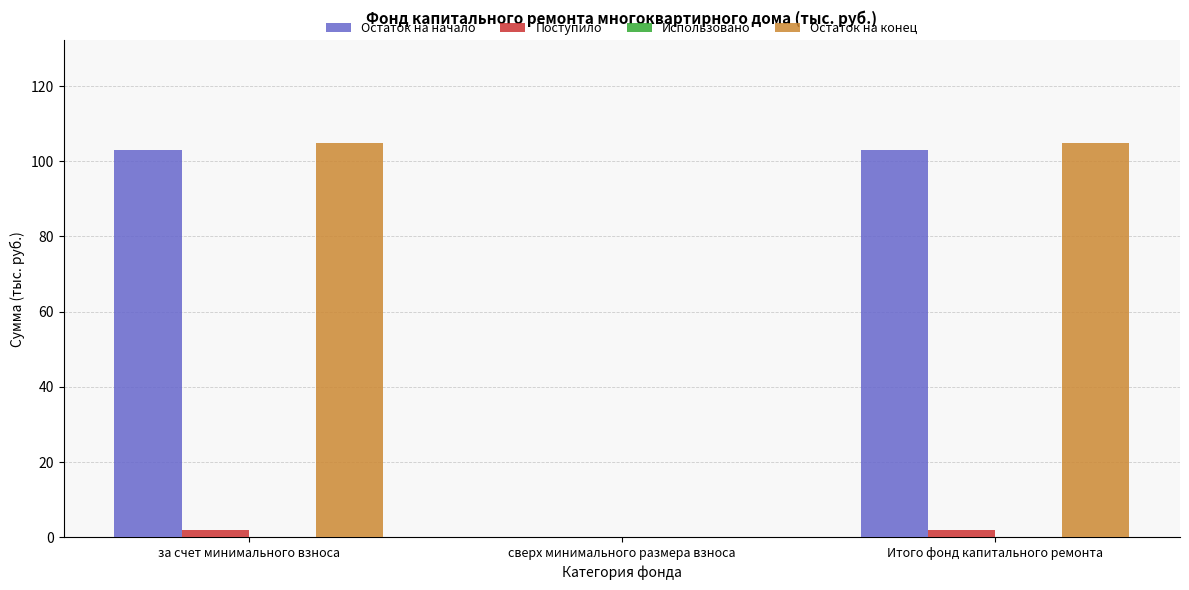

Reading left to right, what are all the values shown in this chart?

Остаток на начало: за счет минимального взноса=103.0	сверх минимального размера взноса=0.0	Итого фонд капитального ремонта=103.0
Поступило: за счет минимального взноса=2.0	сверх минимального размера взноса=0.0	Итого фонд капитального ремонта=2.0
Остаток на конец: за счет минимального взноса=105.0	сверх минимального размера взноса=0.0	Итого фонд капитального ремонта=105.0